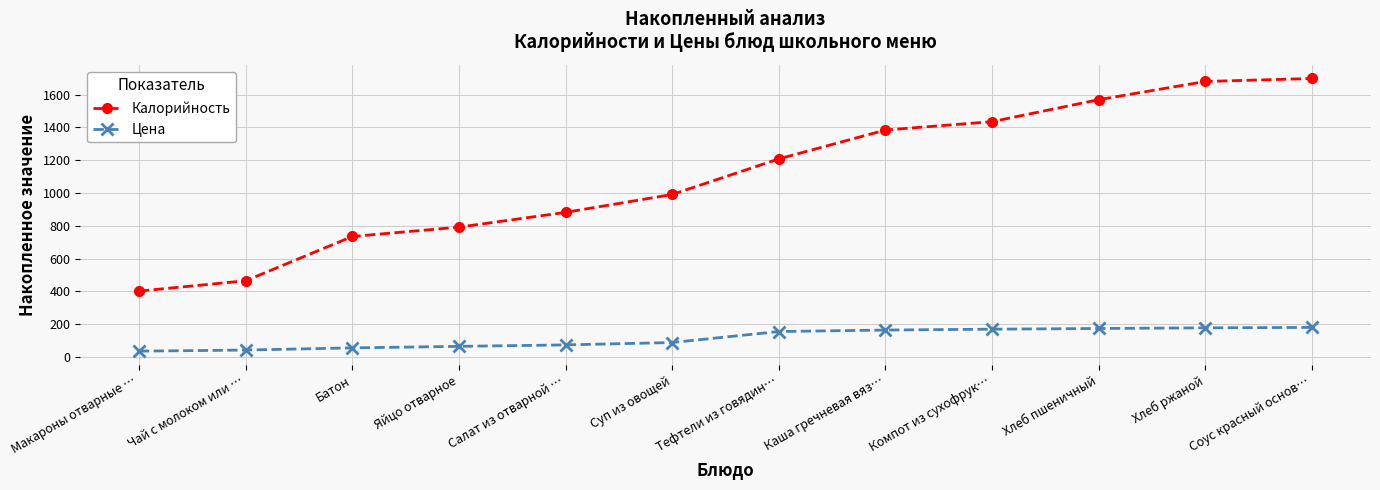

List the series in order of their peak value, lowest first.

Цена, Калорийность